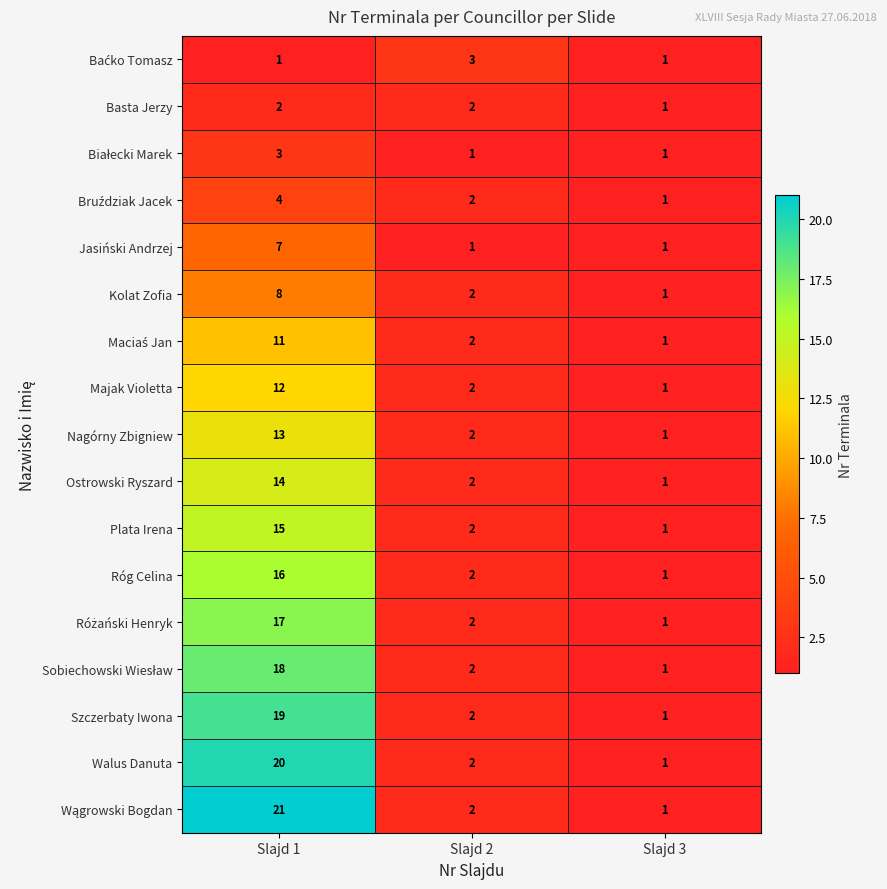

What is the spread (max minus min) of values at Slajd 1?

20